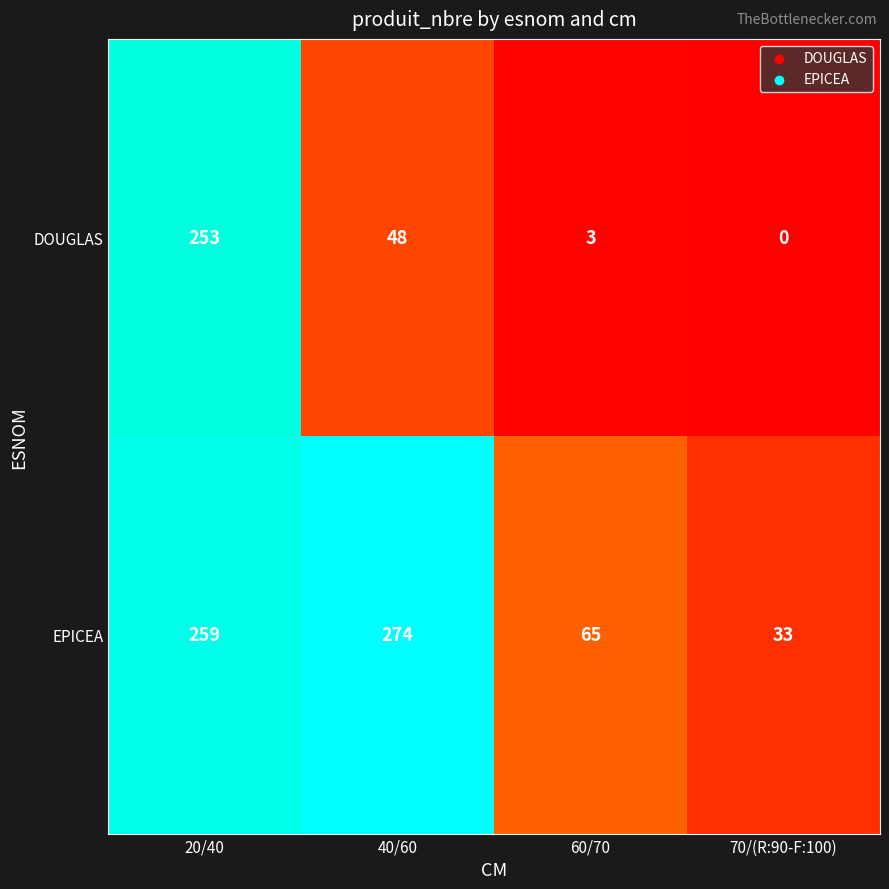

At which category is the sum across all series the highest?

20/40